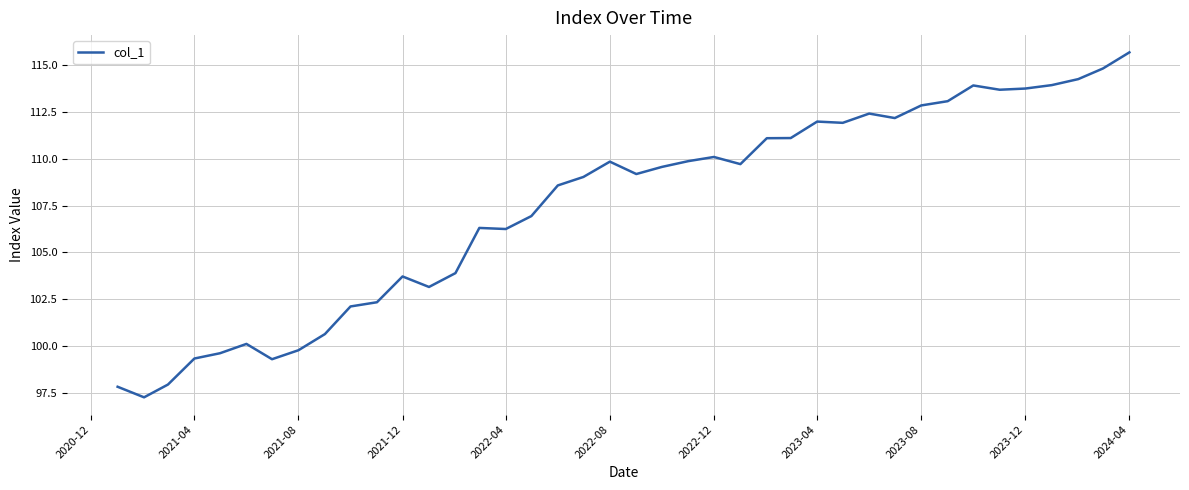

What is the greatest value displayed?

115.7